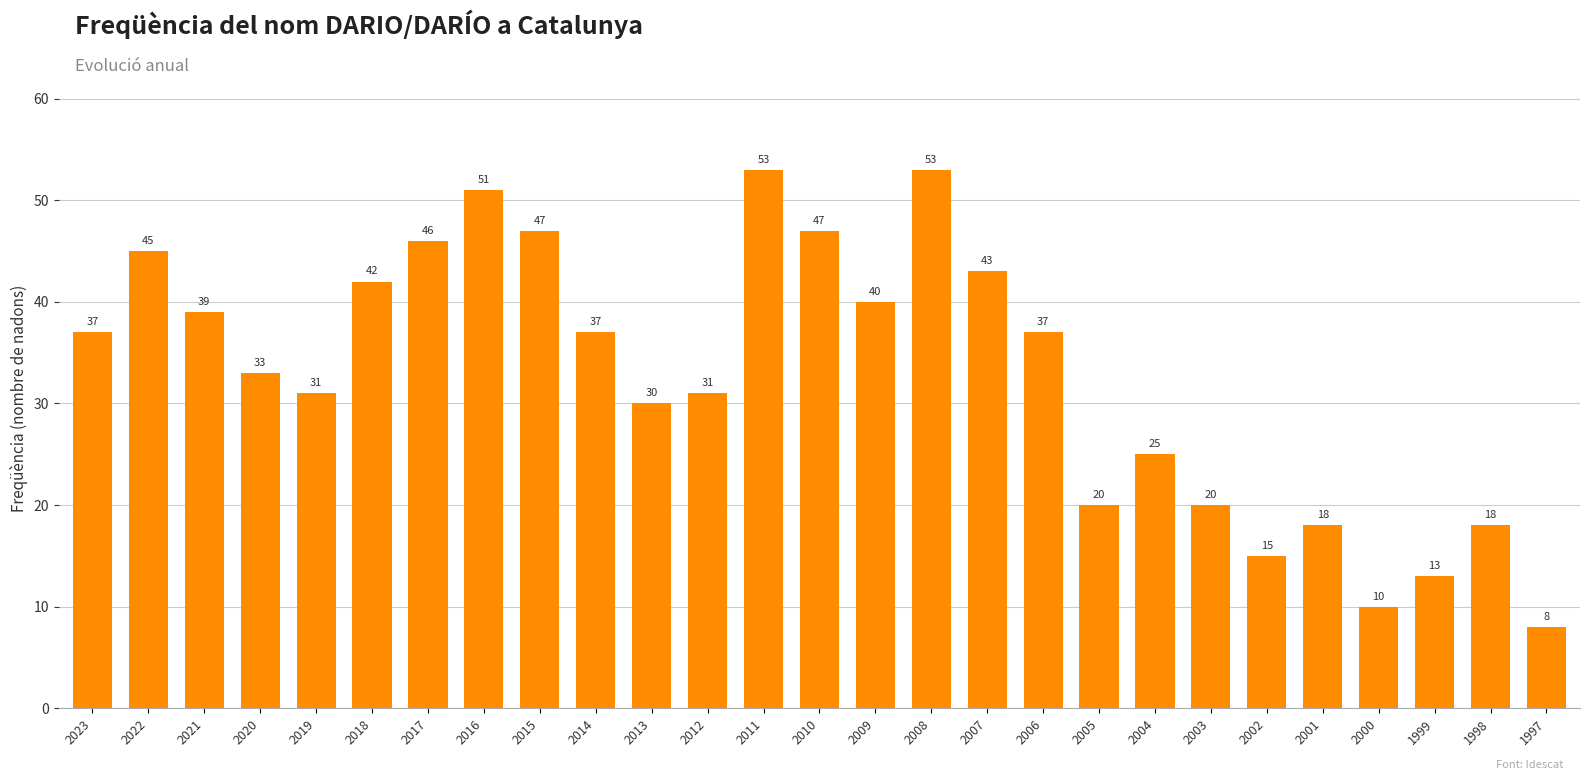

Count the number of categories in the chart.

27